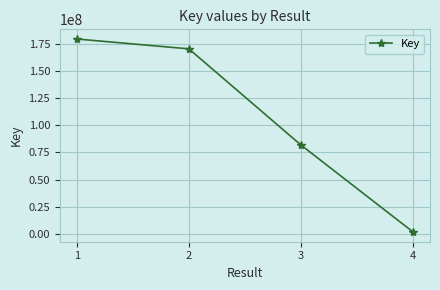

What is the ratio of the value at 2 to the value at 4?

100.8